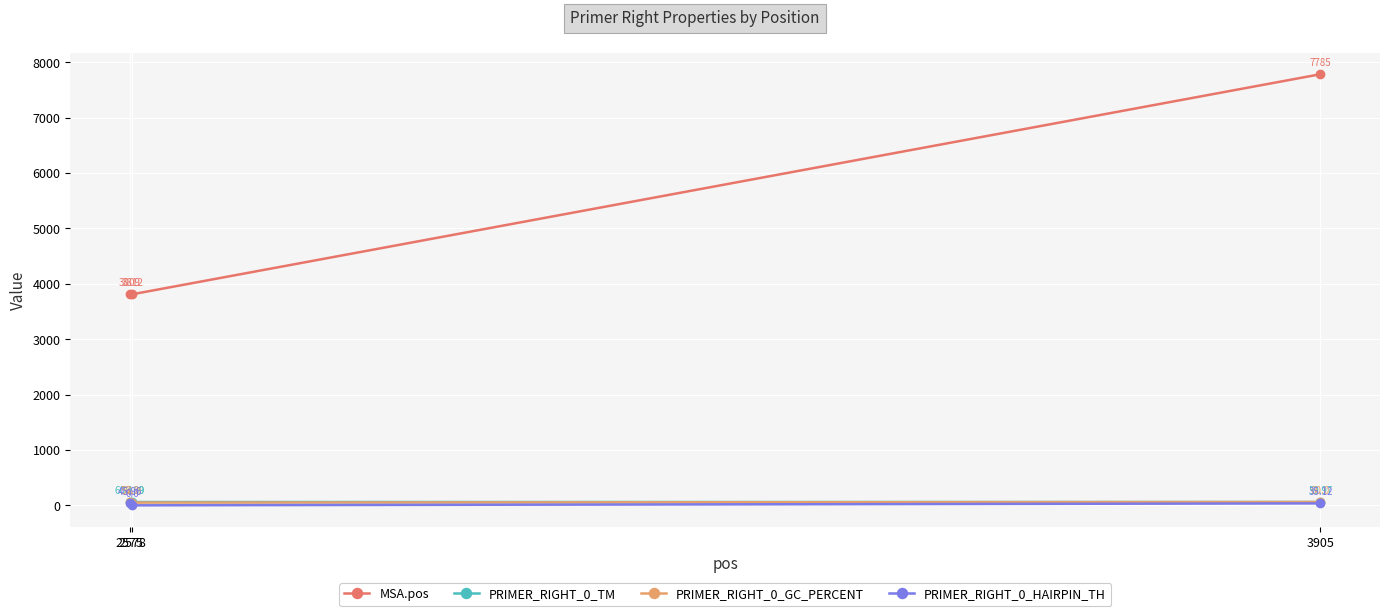

Rank the categories by PRIMER_RIGHT_0_TM value from lowest to highest.

2578, 3905, 2575